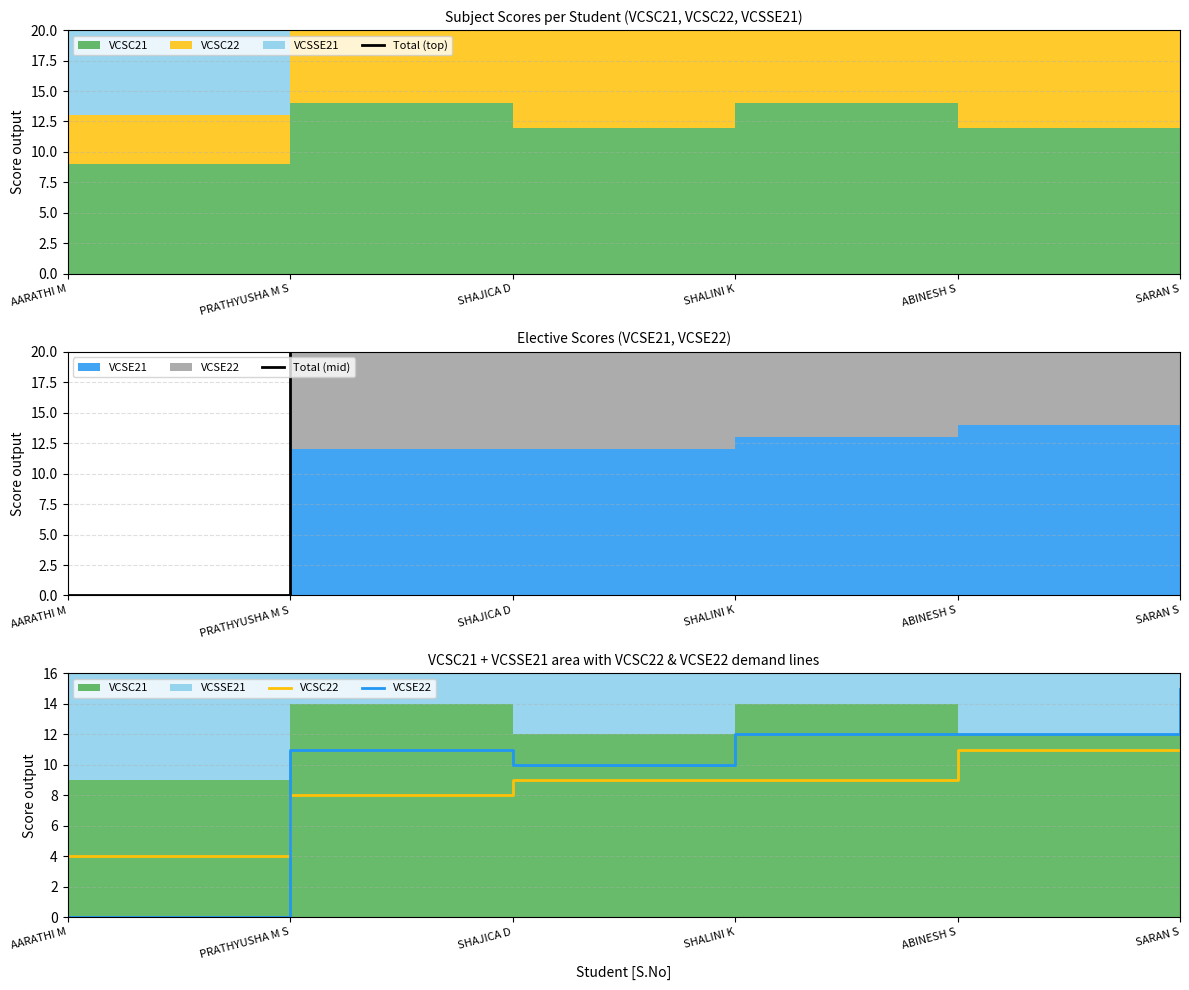

At which label is VCSC22 closest to 7?

PRATHYUSHA M S